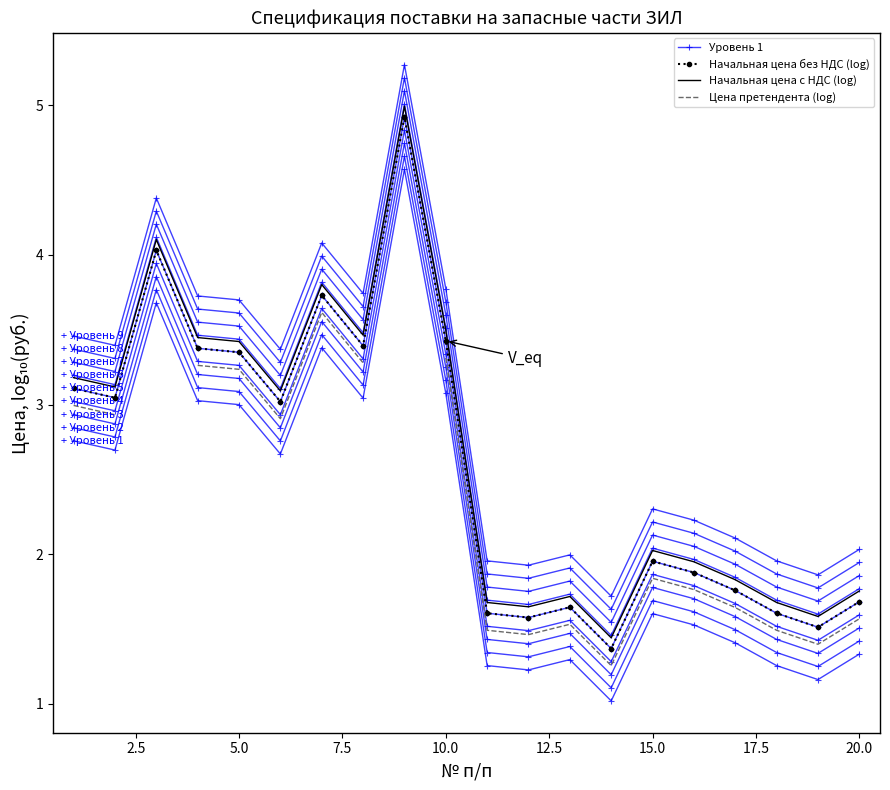

Does the chart have visible grid lines?

No